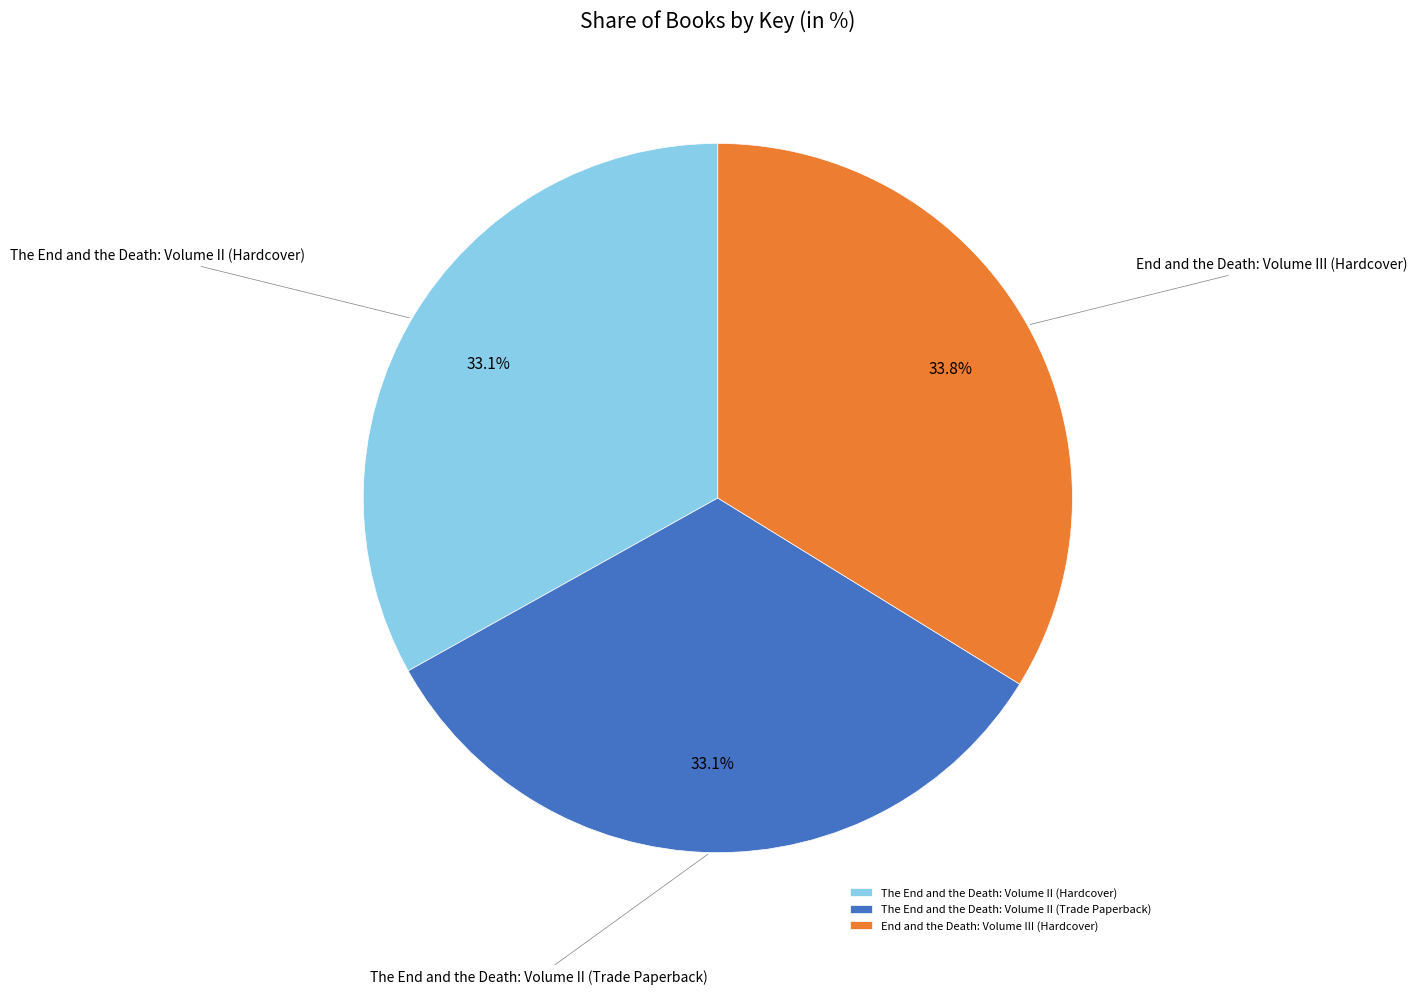

How many slices are in this pie chart?

3